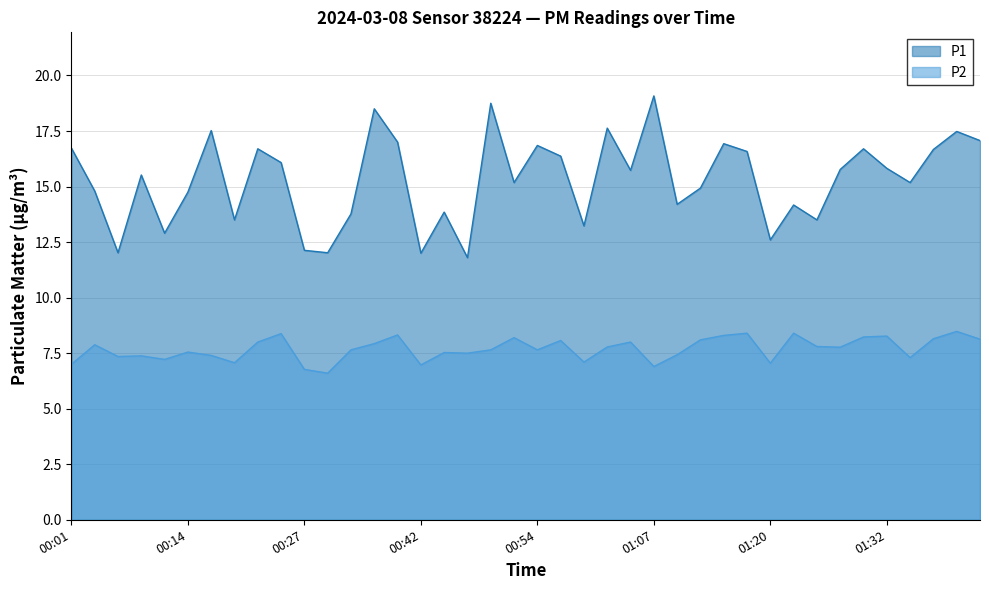

Reading right to left, list all the values displayed in this chart.

P1: 17.1	17.5	16.7	15.2	15.8	16.7	15.8	13.5	14.2	12.6	16.6	16.9	14.9	14.2	19.1	15.7	17.6	13.2	16.4	16.9	15.2	18.8	11.8	13.8	12.0	17.0	18.5	13.8	12.0	12.1	16.1	16.7	13.5	17.5	14.8	12.9	15.5	12.0	14.8	16.7
P2: 8.1	8.5	8.2	7.3	8.3	8.2	7.8	7.8	8.4	7.0	8.4	8.3	8.1	7.4	6.9	8.0	7.8	7.1	8.1	7.7	8.2	7.7	7.5	7.5	7.0	8.3	7.9	7.7	6.6	6.8	8.4	8.0	7.1	7.4	7.5	7.2	7.4	7.3	7.9	7.0